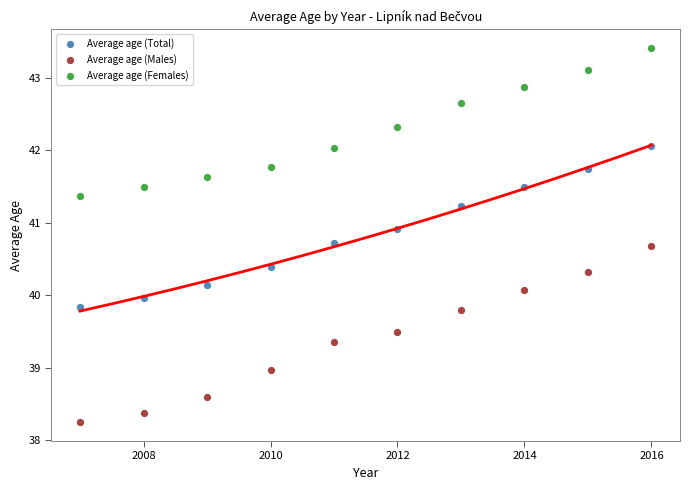

Across all data points, what is the range of Y values (max minus min)?

5.2